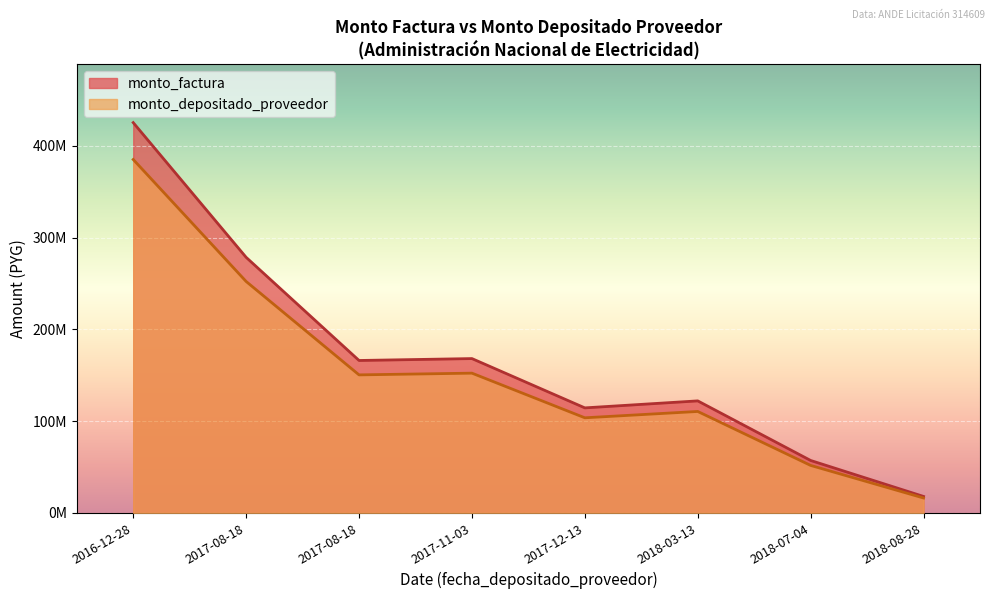

How many interior local valleys does the monto_depositado_proveedor series have?

2